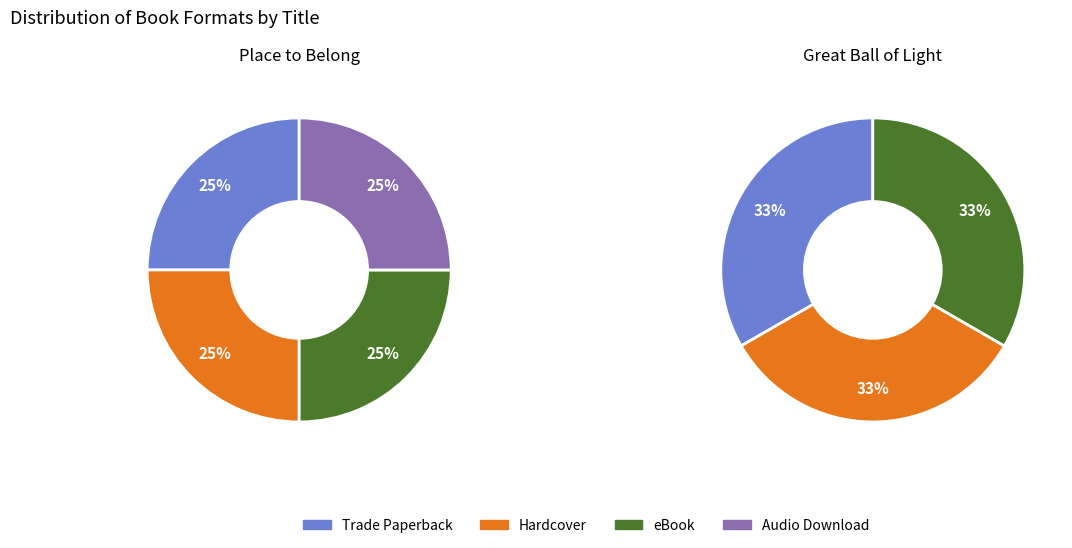

Which slice is the smallest?

Audio Download